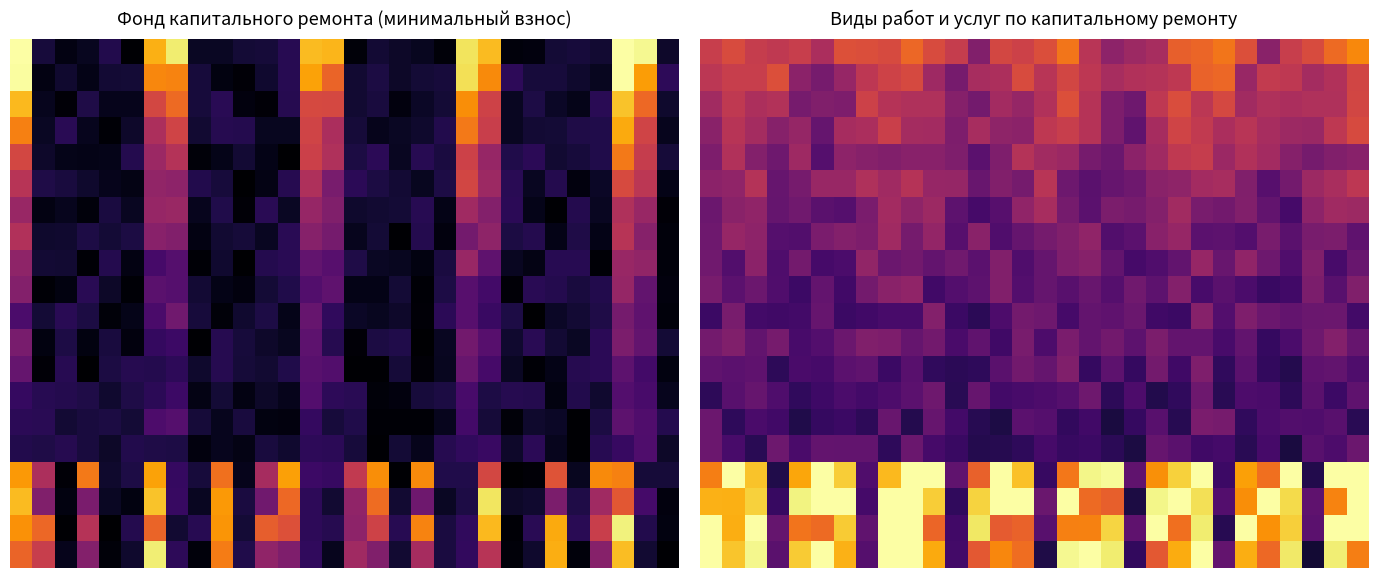

At which category is the sum across all series the highest?

22